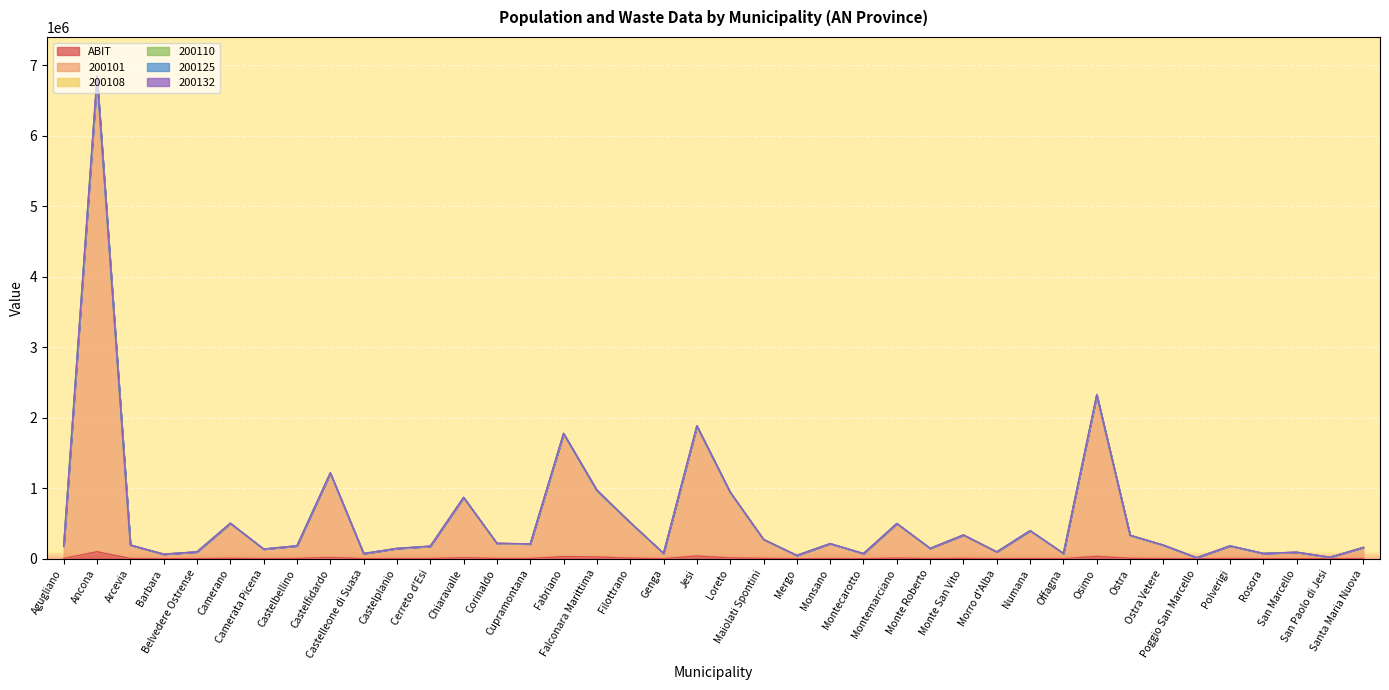

What is the value of the 200132 point at the 40th from the left?

161740